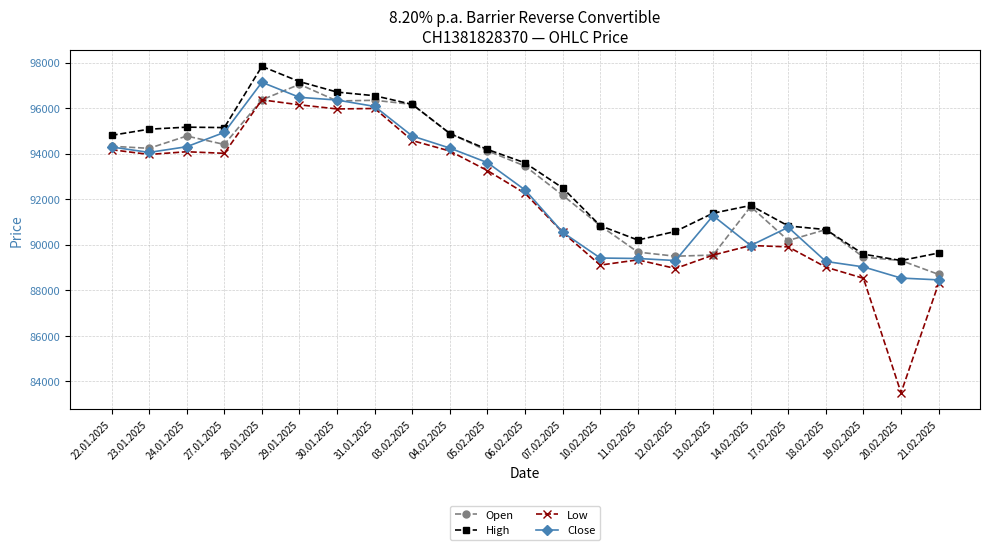

The High series shows 32809 at 11.02.2025. True or false?

False